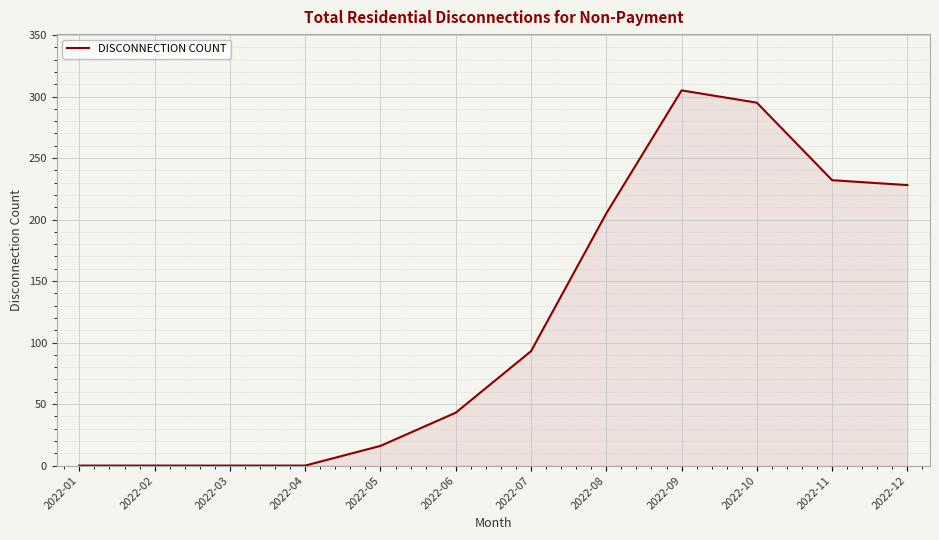

Which label corresponds to the largest value in the chart?

2022-09